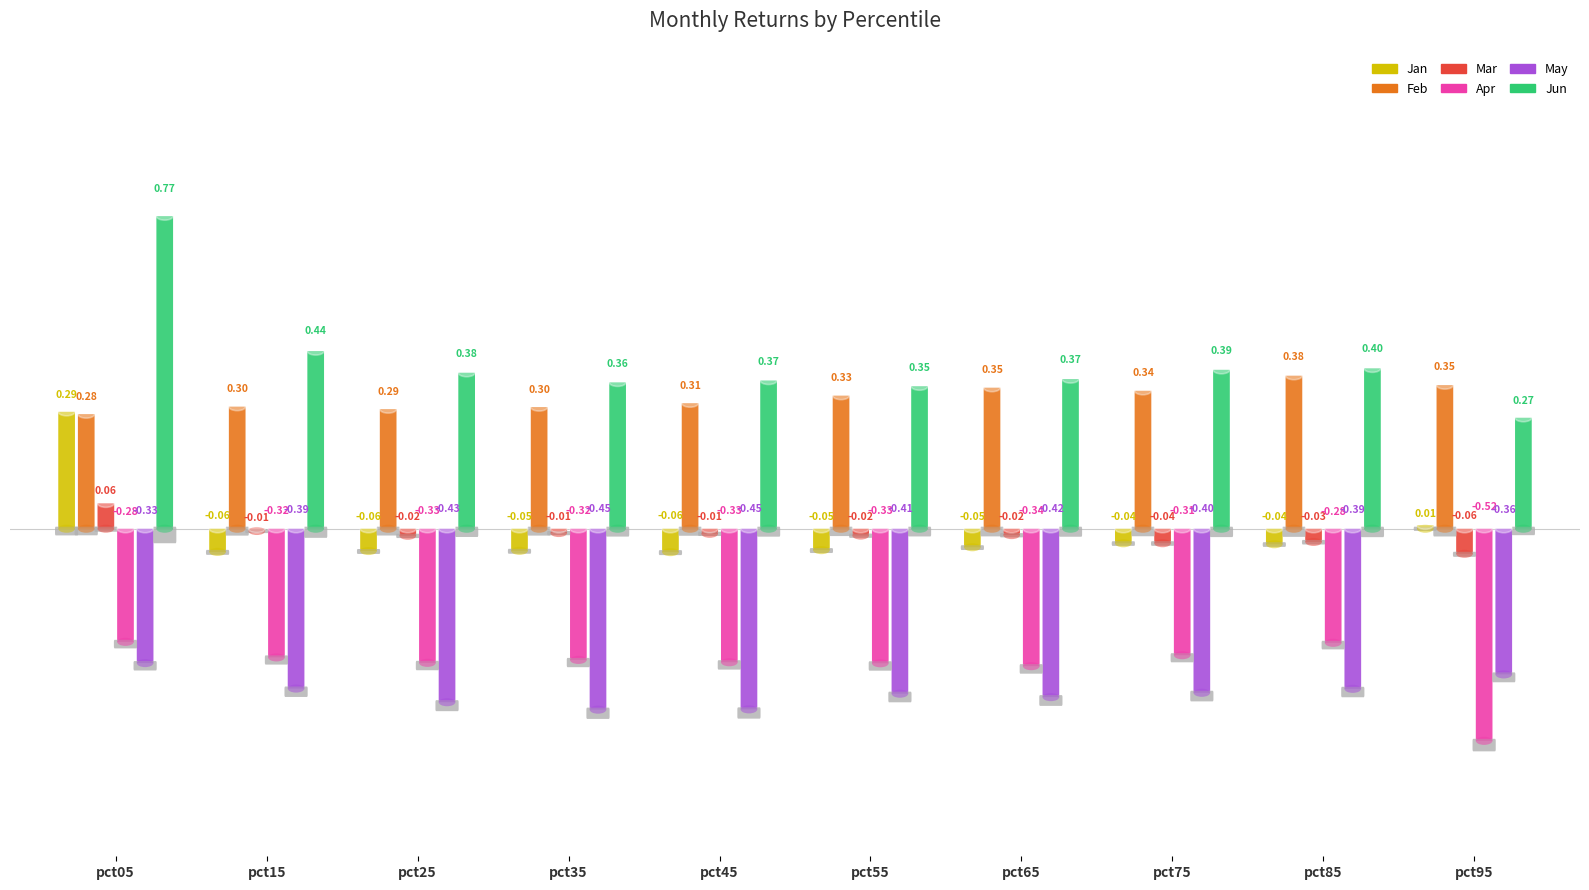

How many data points in Mar are above 0?

1